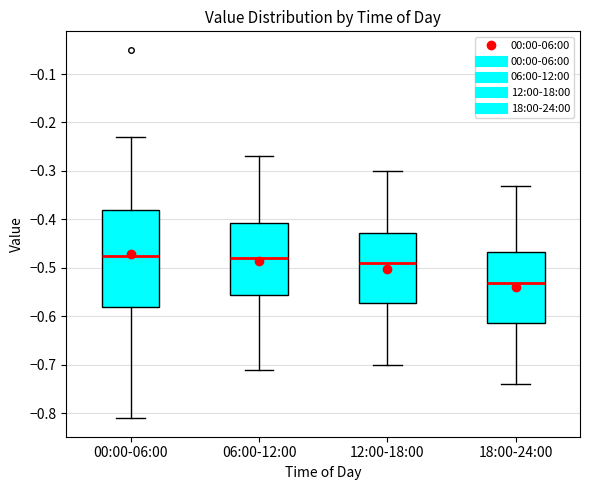

Comparing the boxes themselves (not the whiskers), which one is the tallest?

00:00-06:00